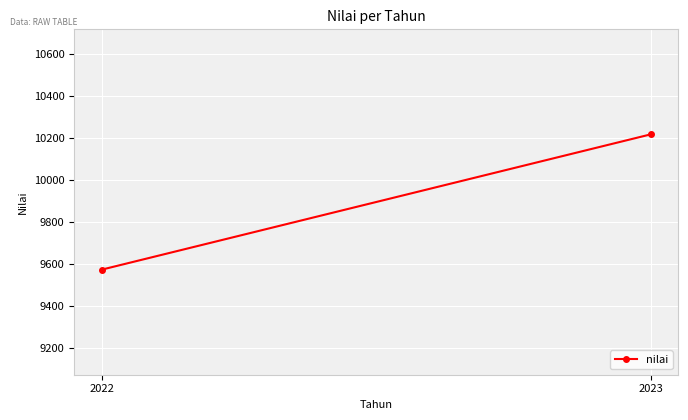

What is the value of the 2nd point from the left?

10217